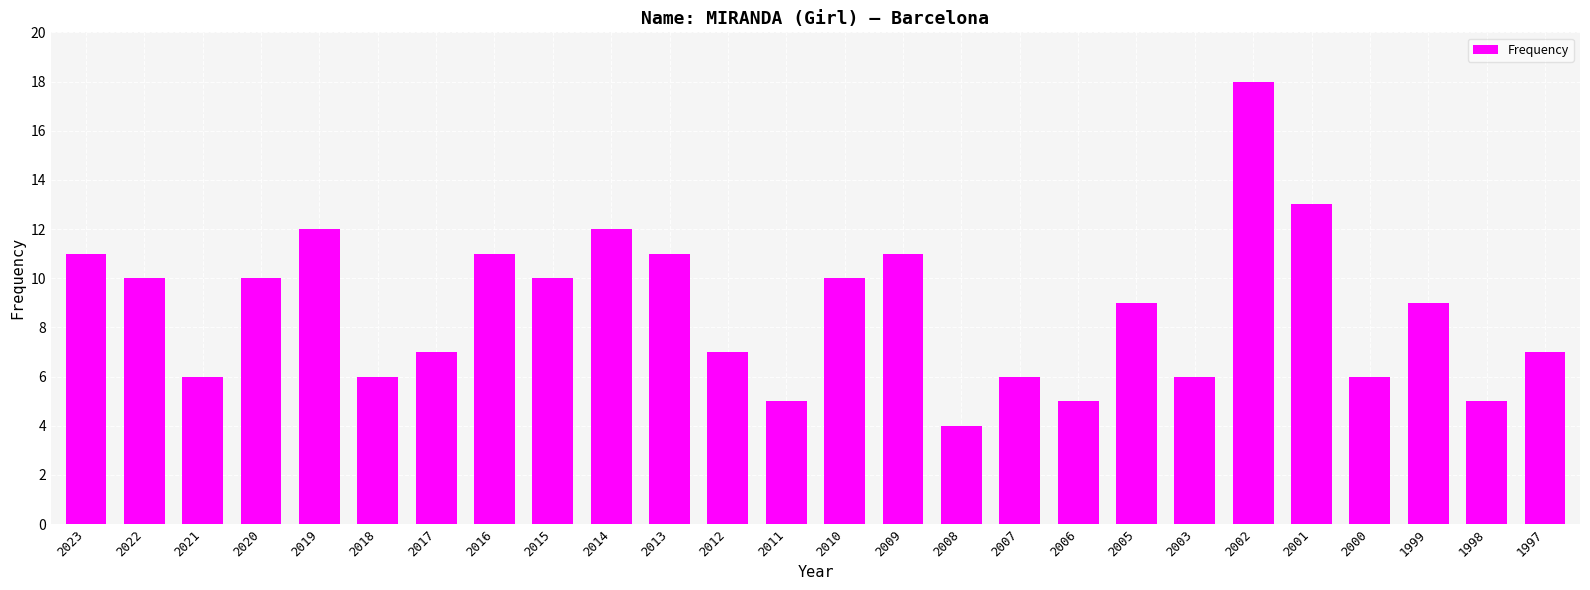

Are the bars grouped side by side (vs. stacked)?

No